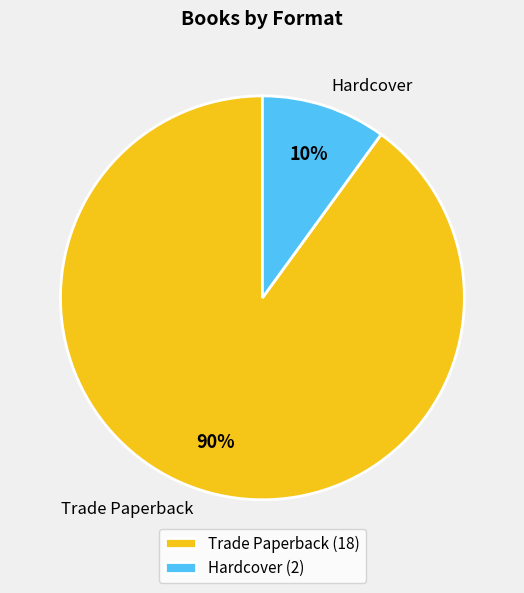

Between Trade Paperback and Hardcover, which is larger?

Trade Paperback